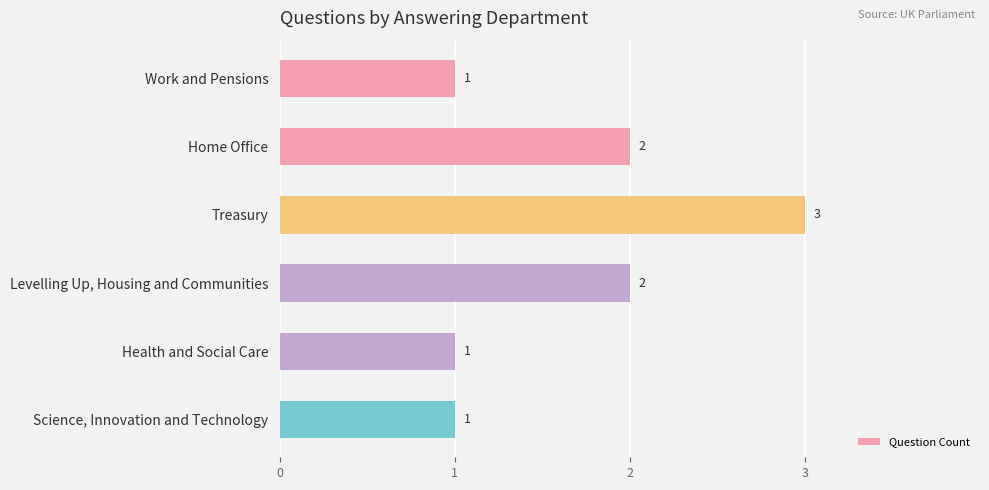

What is the label of the 4th bar from the top?

Levelling Up, Housing and Communities